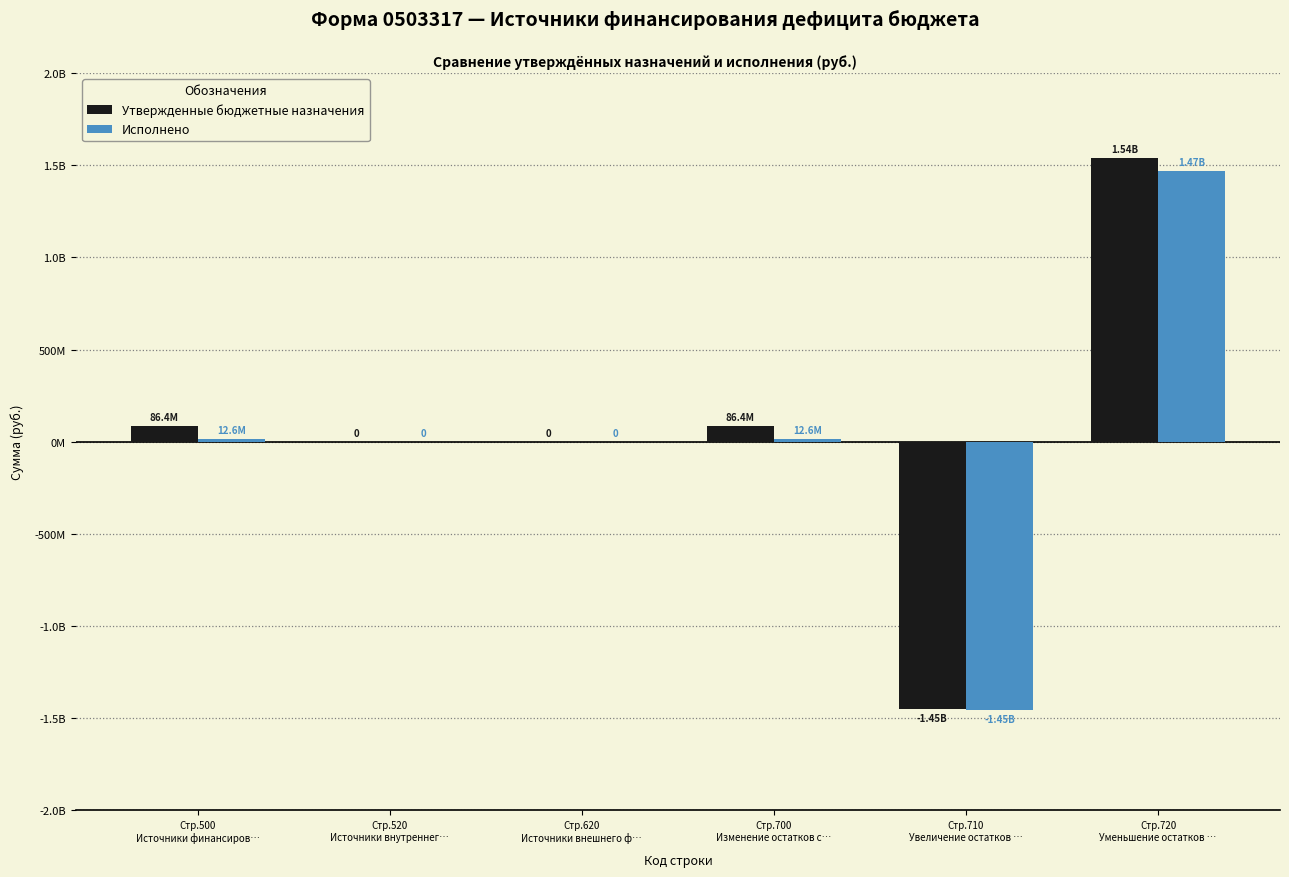

Is it true that Исполнено equals -1454685432.7 at Стр.710
Увеличение остатков …?

True